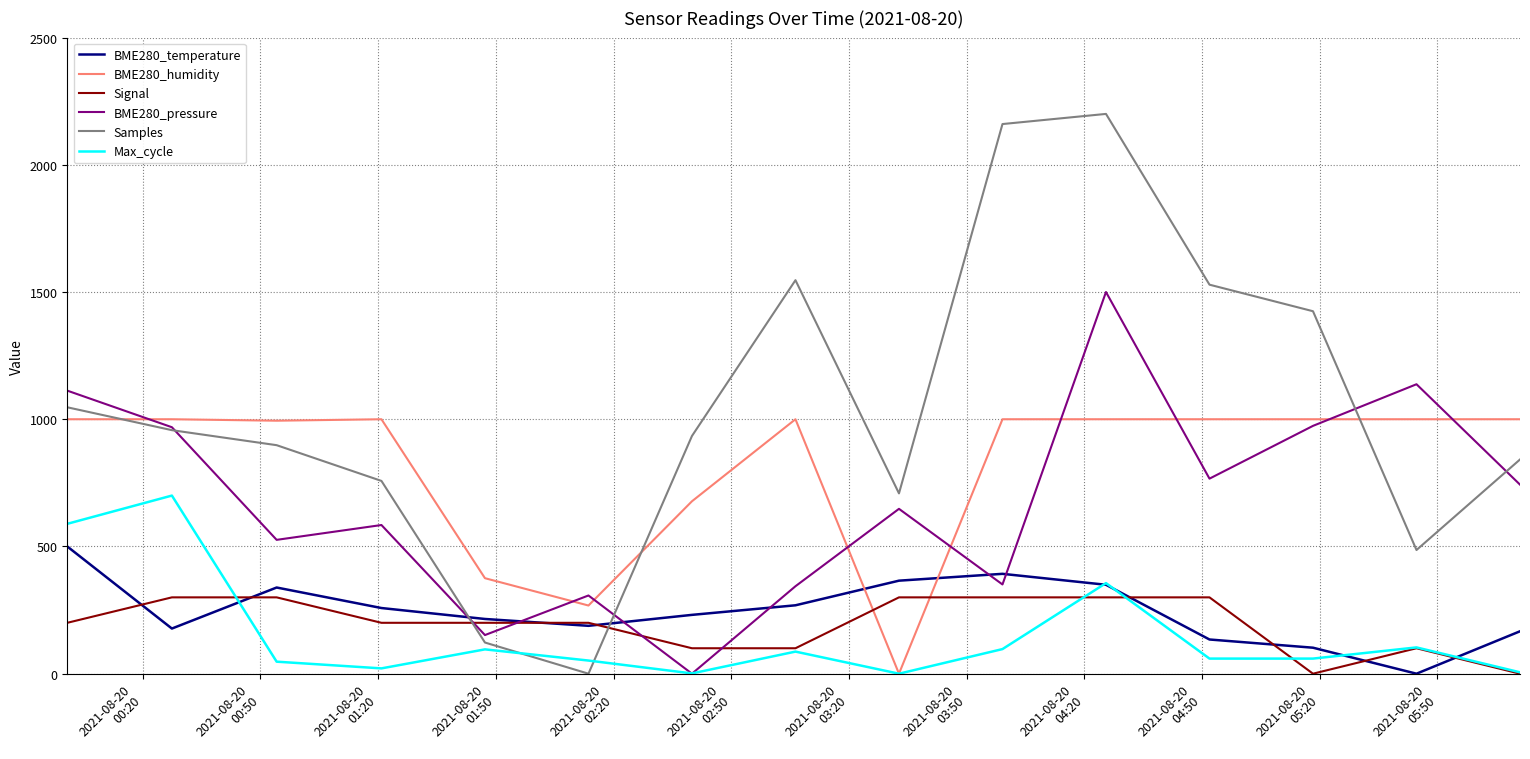

Which series has the widest spread of values?

Samples